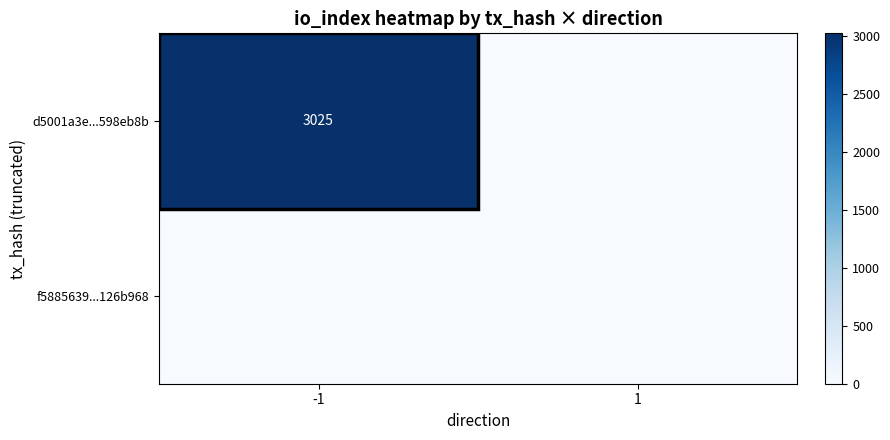

Which series has the widest spread of values?

d5001a3e...598eb8b